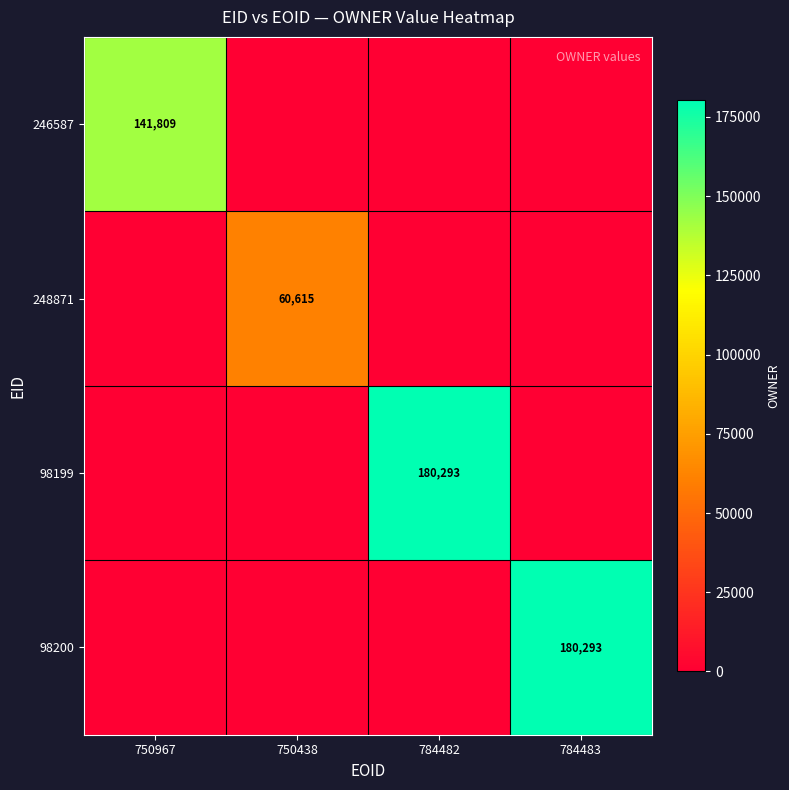

The value of 248871 at 750438 is 95571. True or false?

False